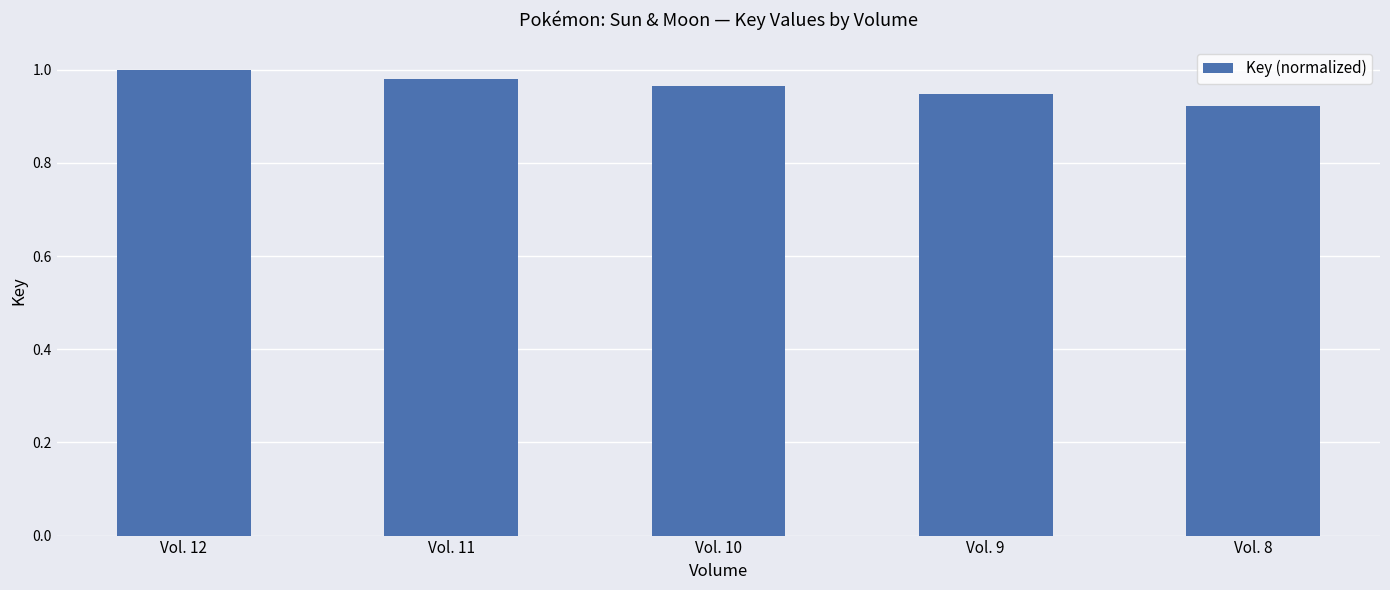

What is the sum of all values?

4.8